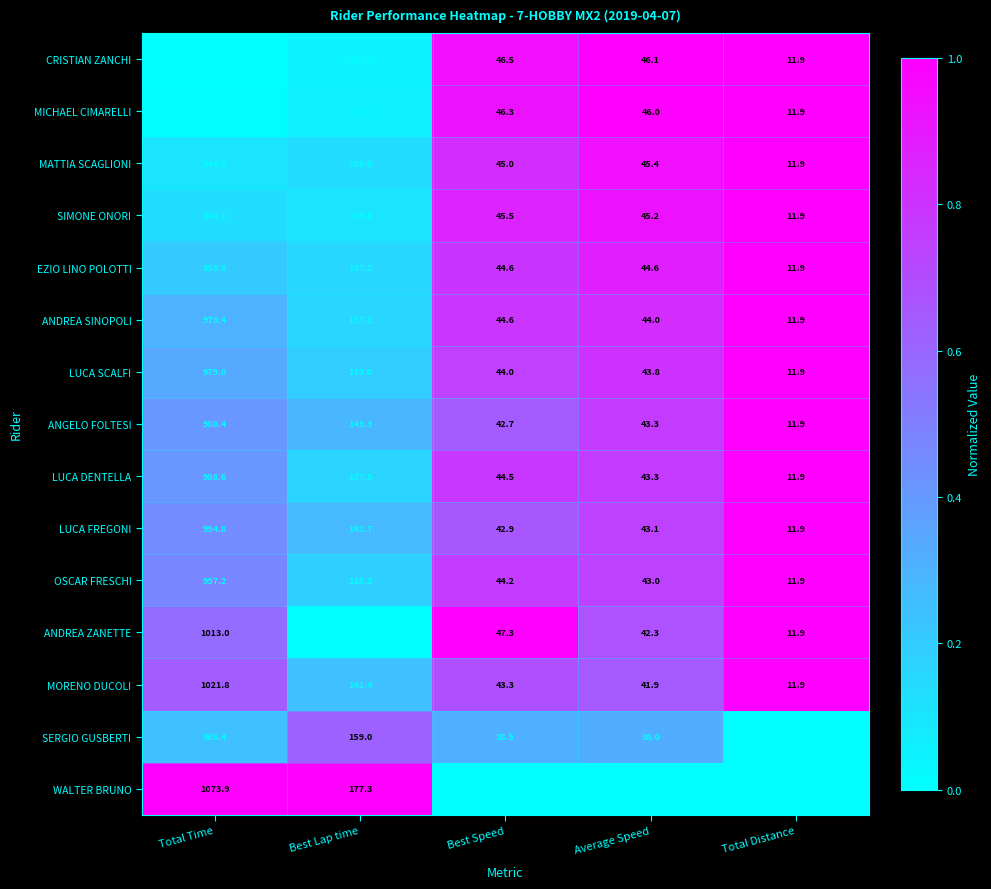

At which label is LUCA SCALFI closest to 495?

Best Lap time